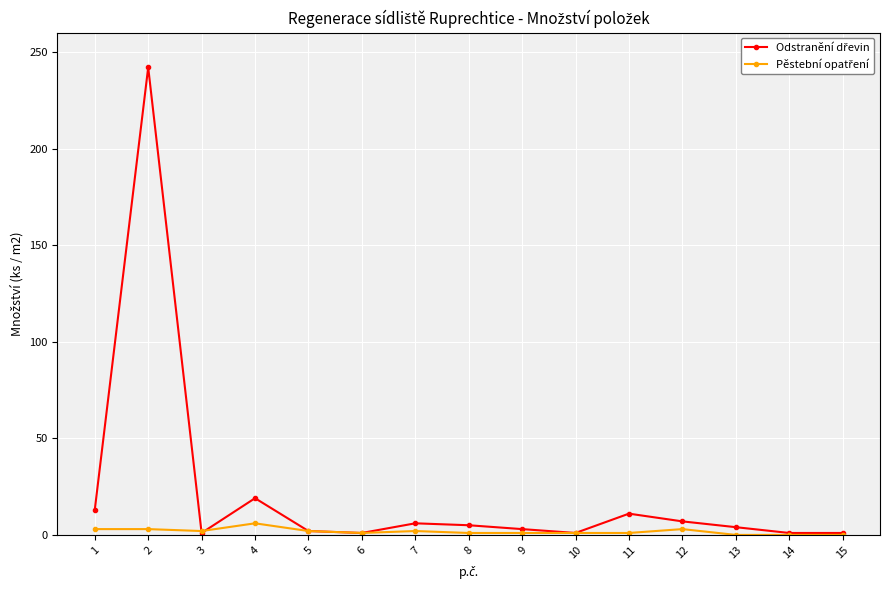

What is the maximum value shown in the chart?

242